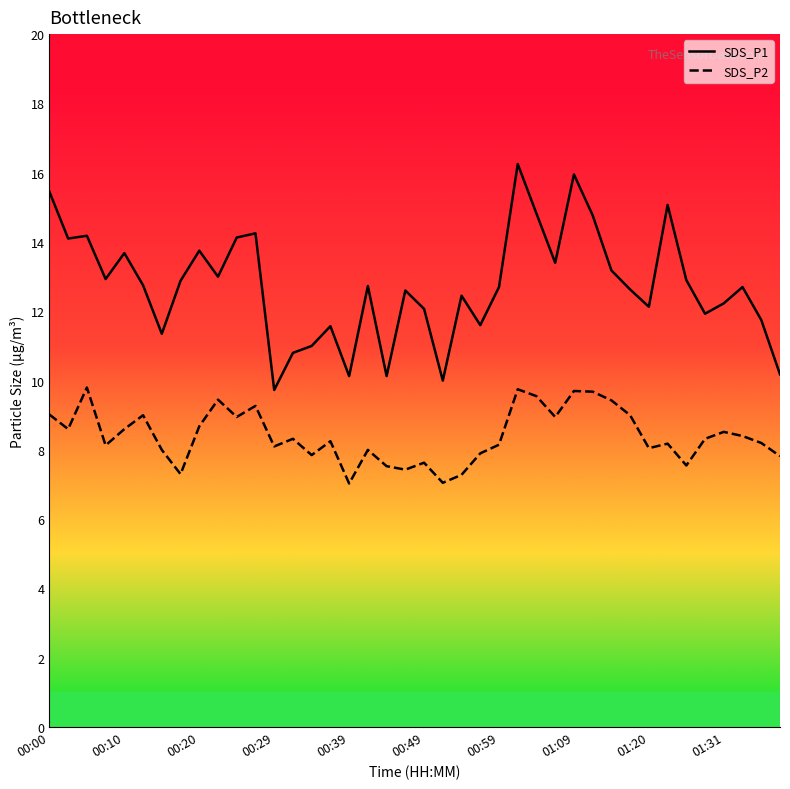

What is the difference between the maximum and minimum values in the SDS_P1 series?

6.5